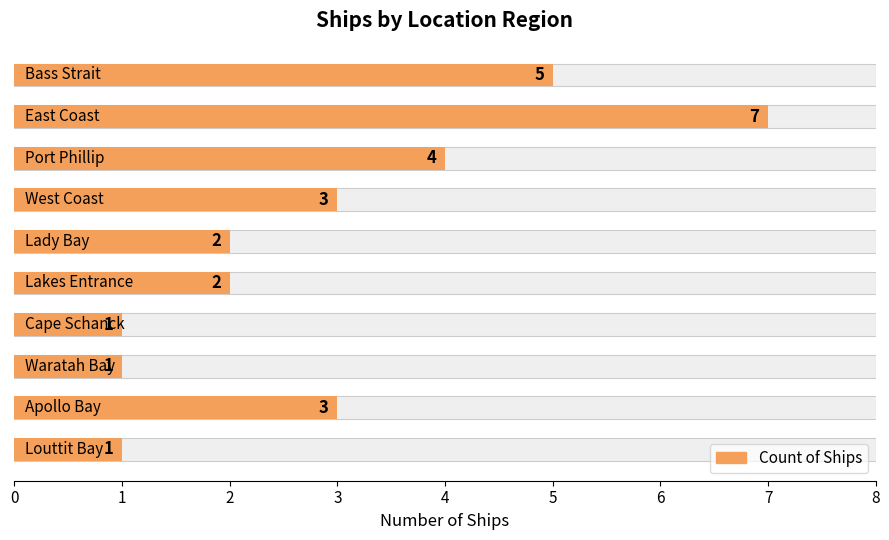

What is the value of the 8th bar from the left?

1